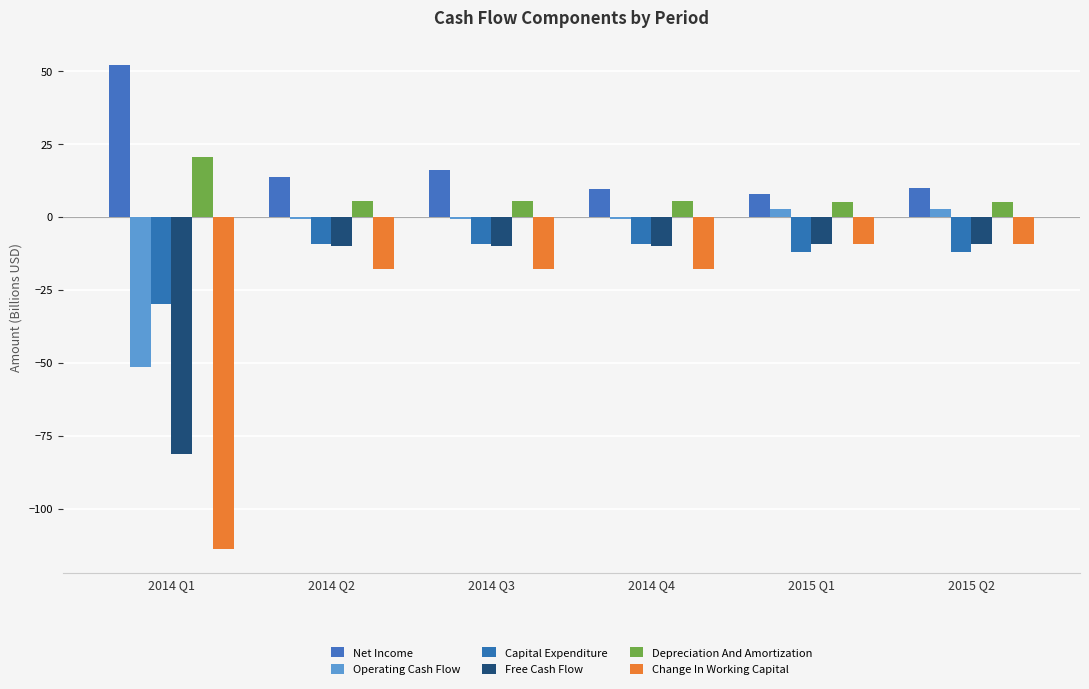

At which category is the sum across all series the highest?

2015 Q2